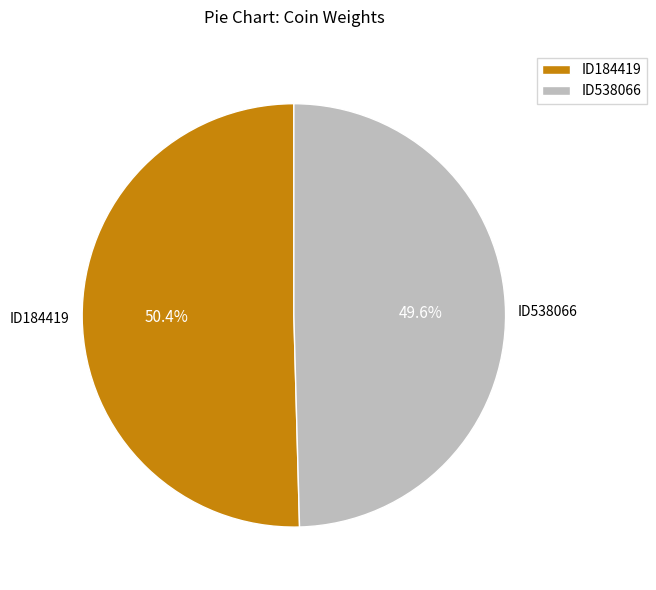

The ID184419 slice represents 63% of the pie. True or false?

False